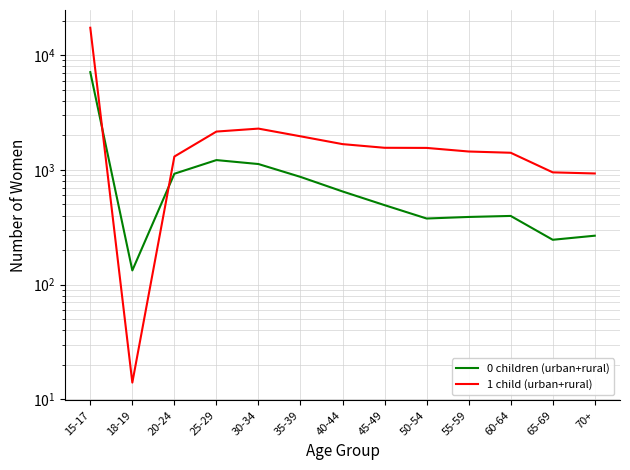

Which series ends up on top after the final intersection of 0 children (urban+rural) and 1 child (urban+rural)?

1 child (urban+rural)